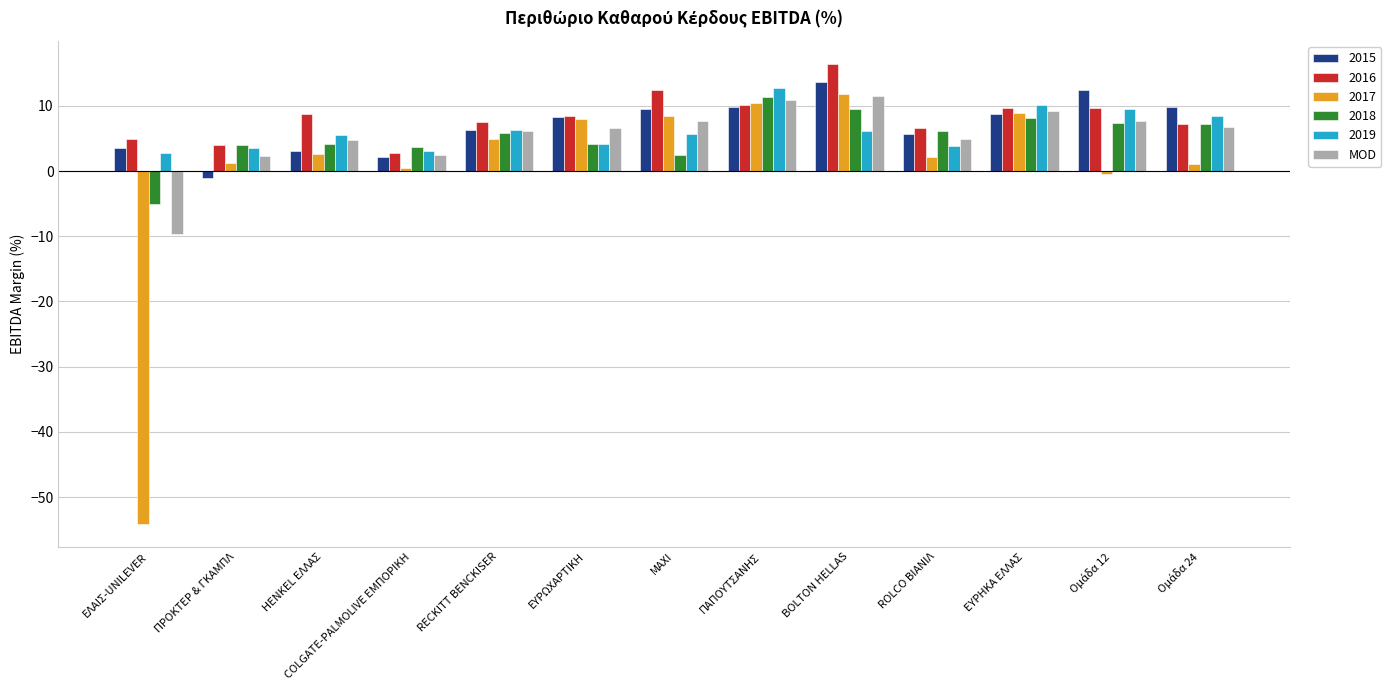

At which category does the chart reach its minimum across all series?

ΕΛΑΙΣ-UNILEVER